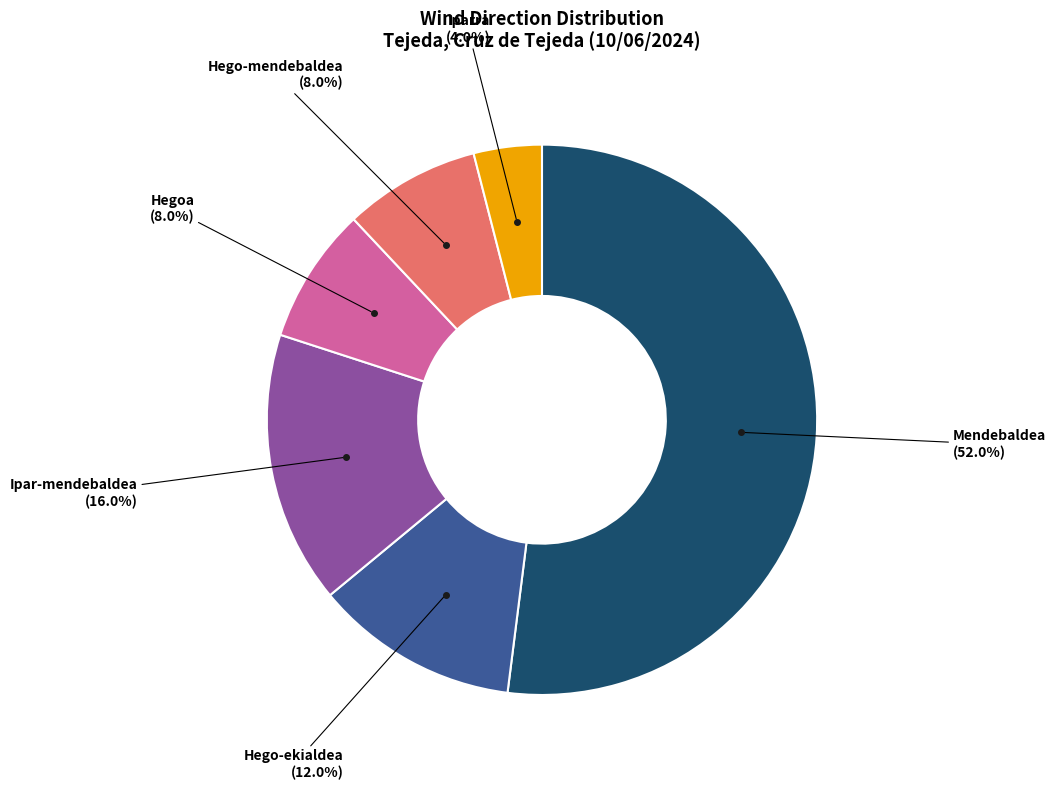

Is there a majority slice in this chart?

Yes